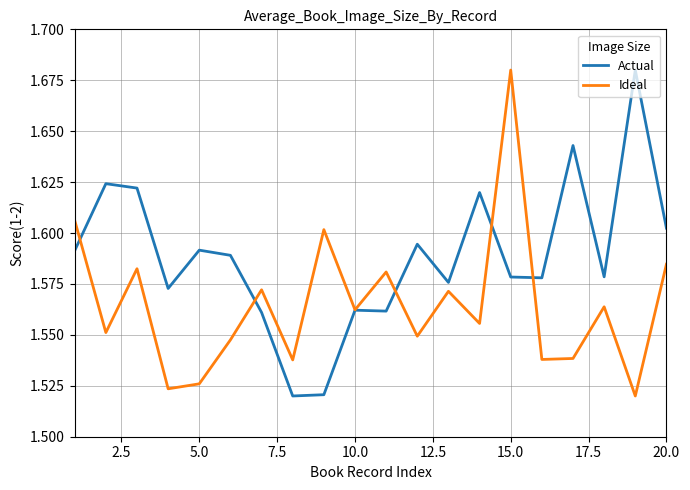

Is this an area chart (filled region under the line)?

No